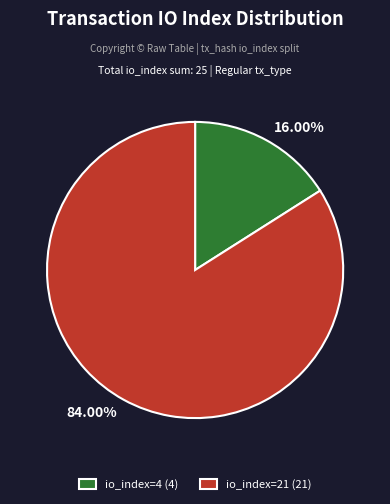

What is the majority slice?

io_index=21